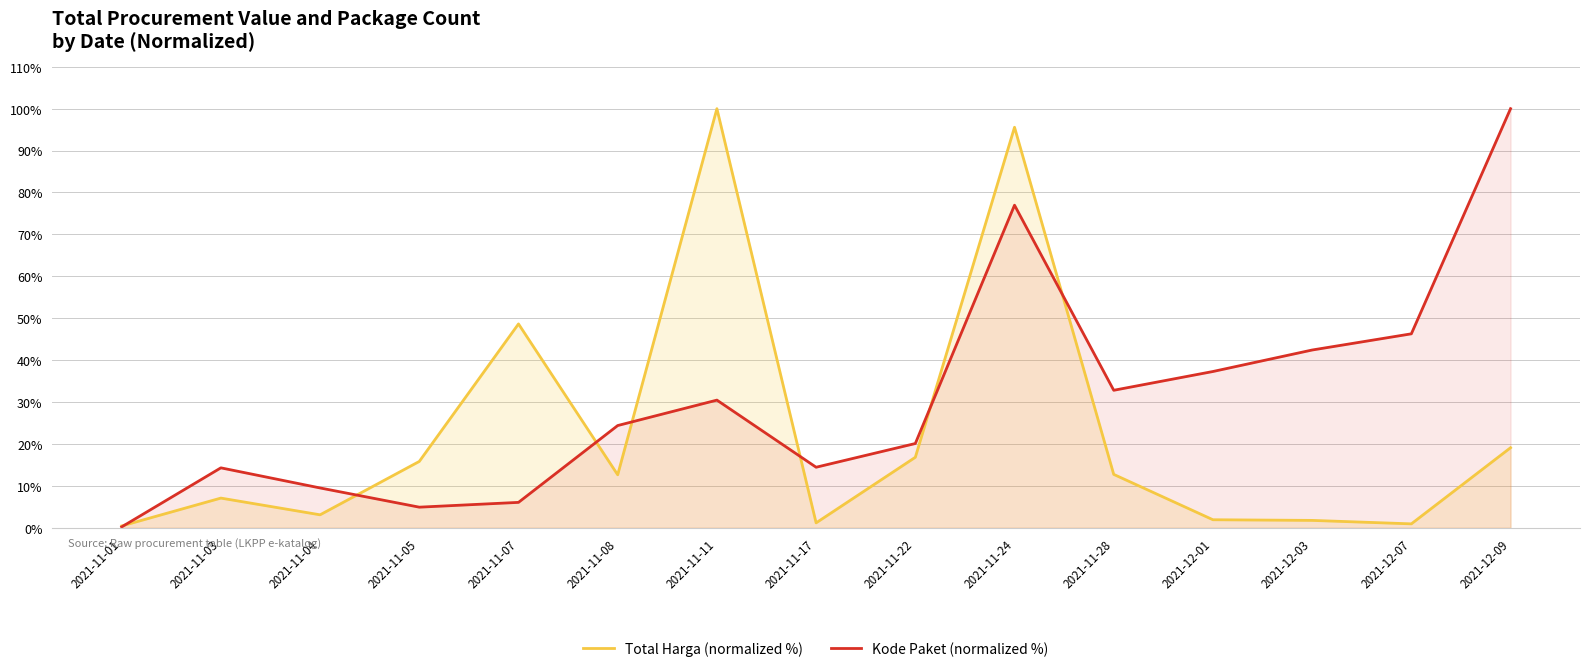

At which label does Total Harga (normalized %) first exceed 12?

2021-11-05